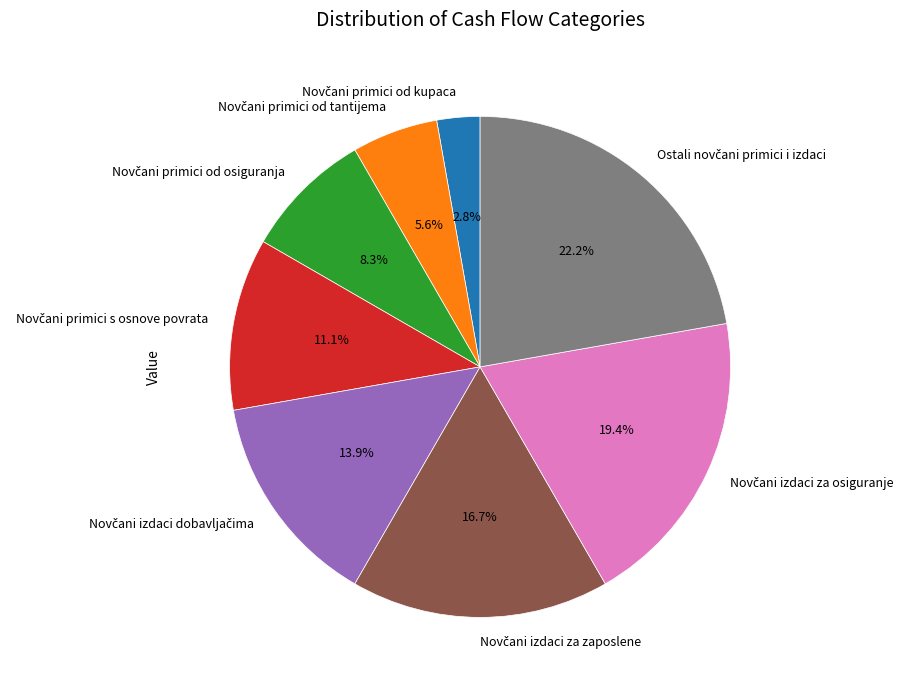

Does any single category account for the majority?

No